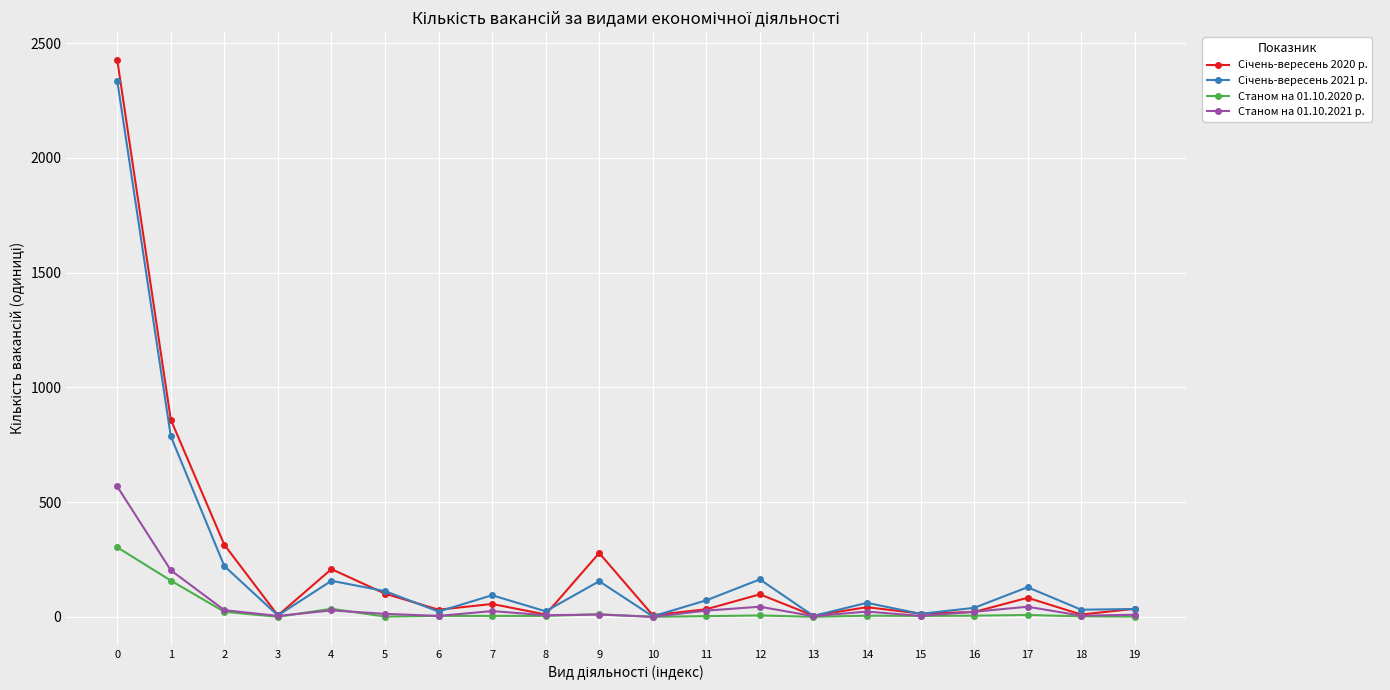

At how many categories does at least one series exceed 1551?

1